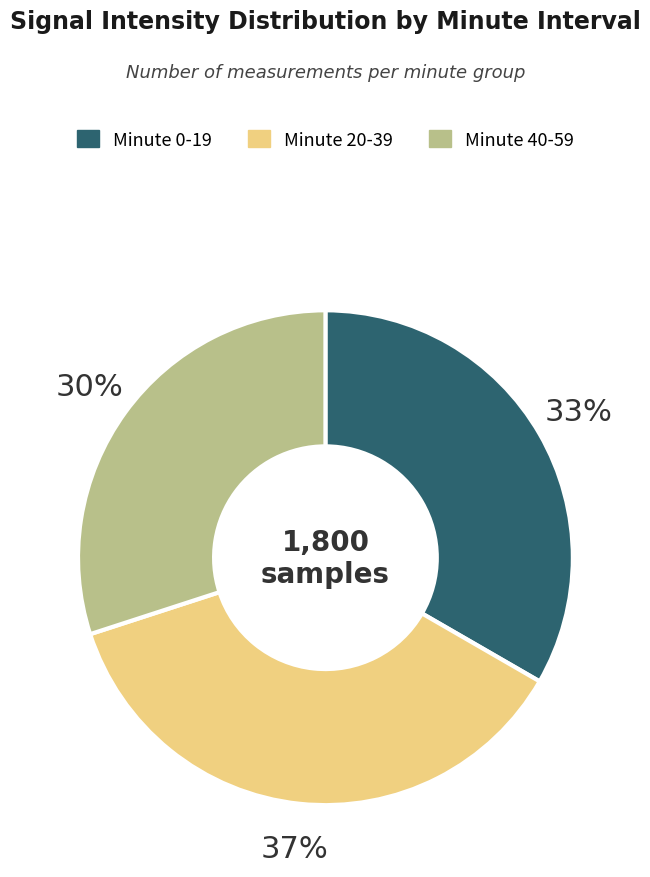

To the nearest percent, what is the difference between the largest and smallest slice percentages?

7%